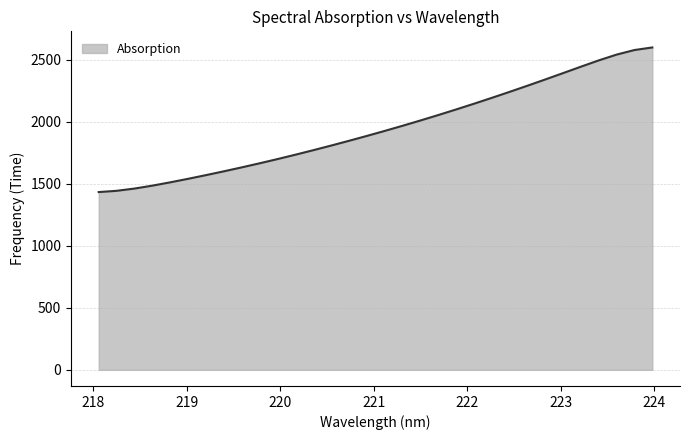

Count the number of values greater than 1925.

16